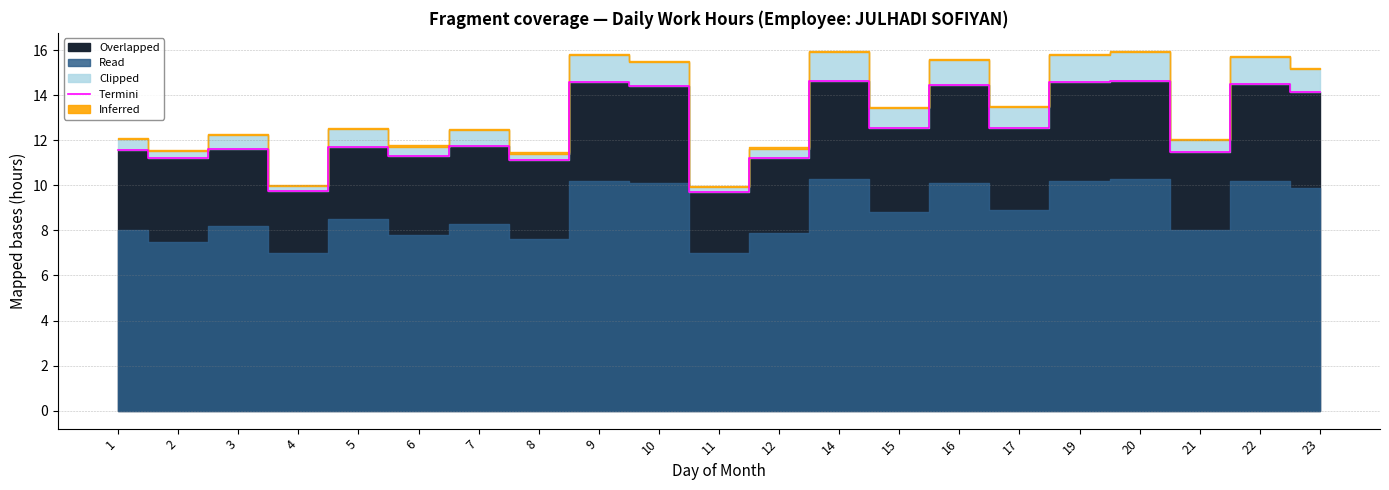

Which has a higher value, 17 or 15?

17